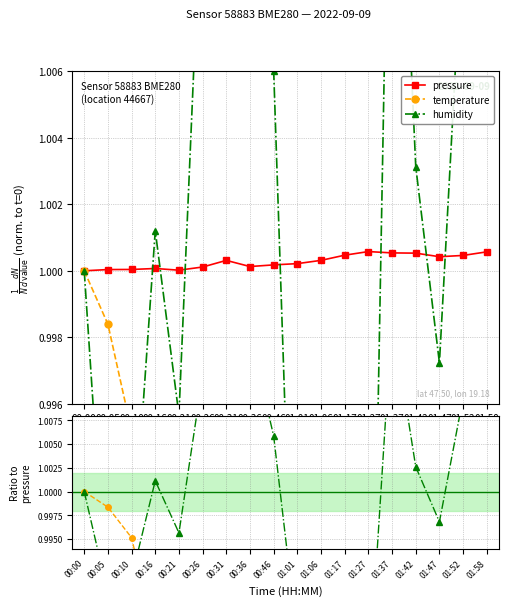

Reading left to right, what are all the values shown in this chart?

pressure: 1.0	1.0	1.0	1.0	1.0	1.0	1.0	1.0	1.0	1.0	1.0	1.0	1.0	1.0	1.0	1.0	1.0	1.0
temperature: 1.0	1.0	1.0	1.0	1.0	1.0	1.0	1.0	1.0	1.0	1.0	1.0	1.0	1.0	1.0	1.0	0.9	0.9
humidity: 1.0	1.0	1.0	1.0	1.0	1.0	1.0	1.0	1.0	1.0	1.0	1.0	1.0	1.0	1.0	1.0	1.0	1.0